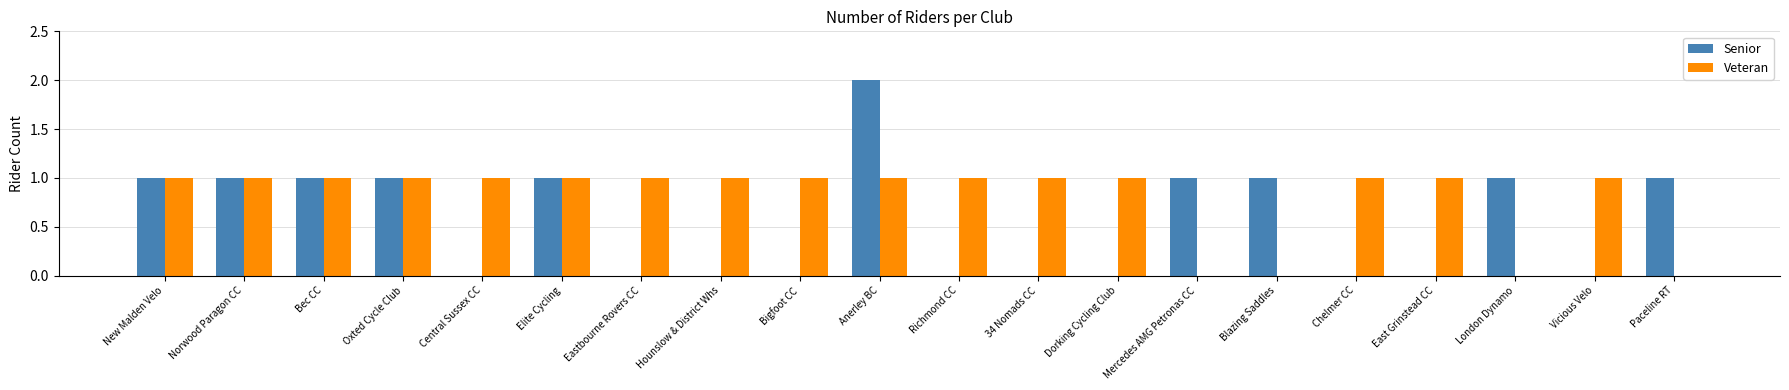

Between Norwood Paragon CC and Dorking Cycling Club, which series saw the biggest shift?

Senior